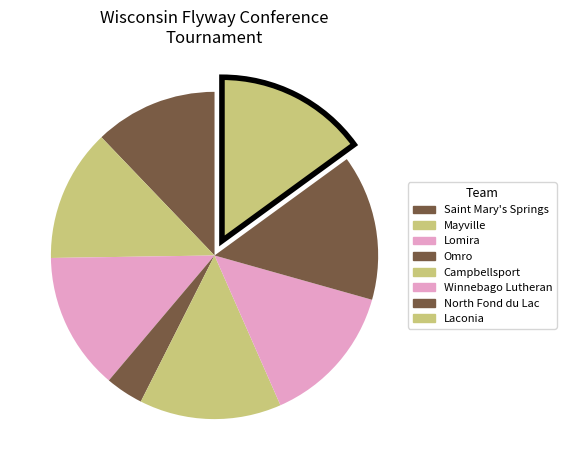

To the nearest percent, what percentage of the pie is Lomira?

14%